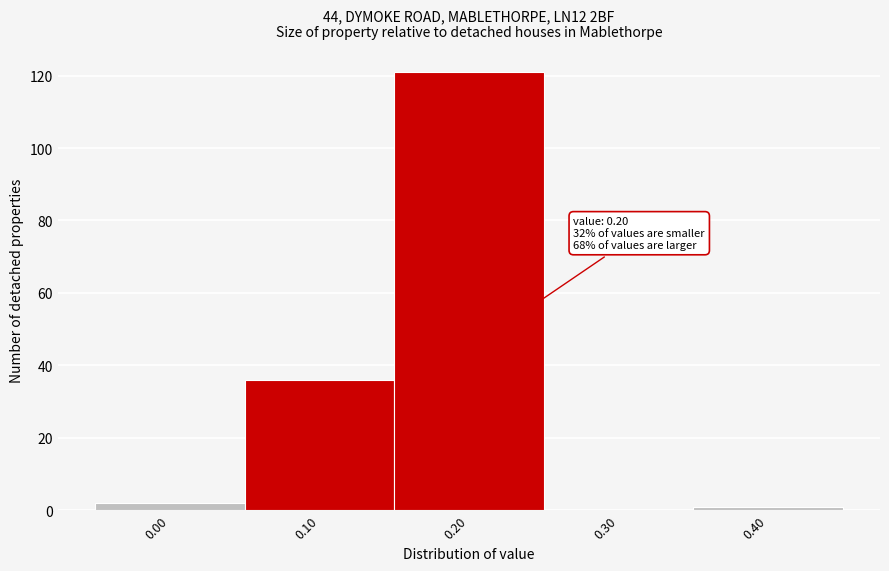

Reading left to right, what are all the values shown in this chart?

0.00=2	0.10=36	0.20=121	0.30=0	0.40=1